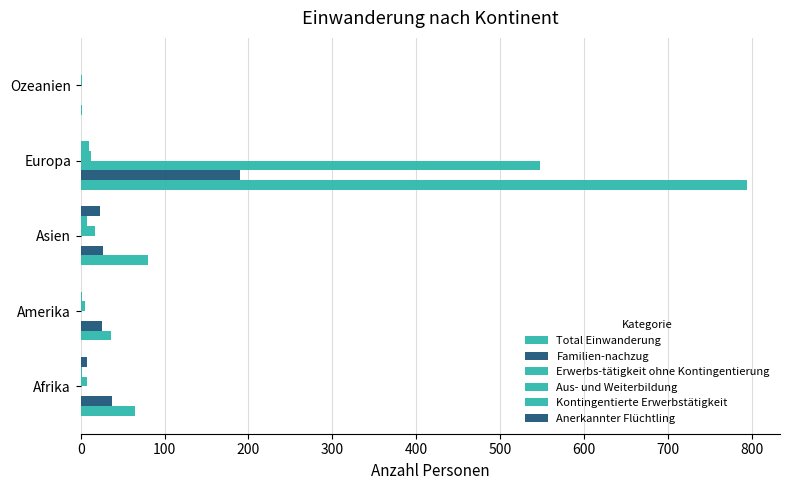

At how many categories does at least one series exceed 269?

1